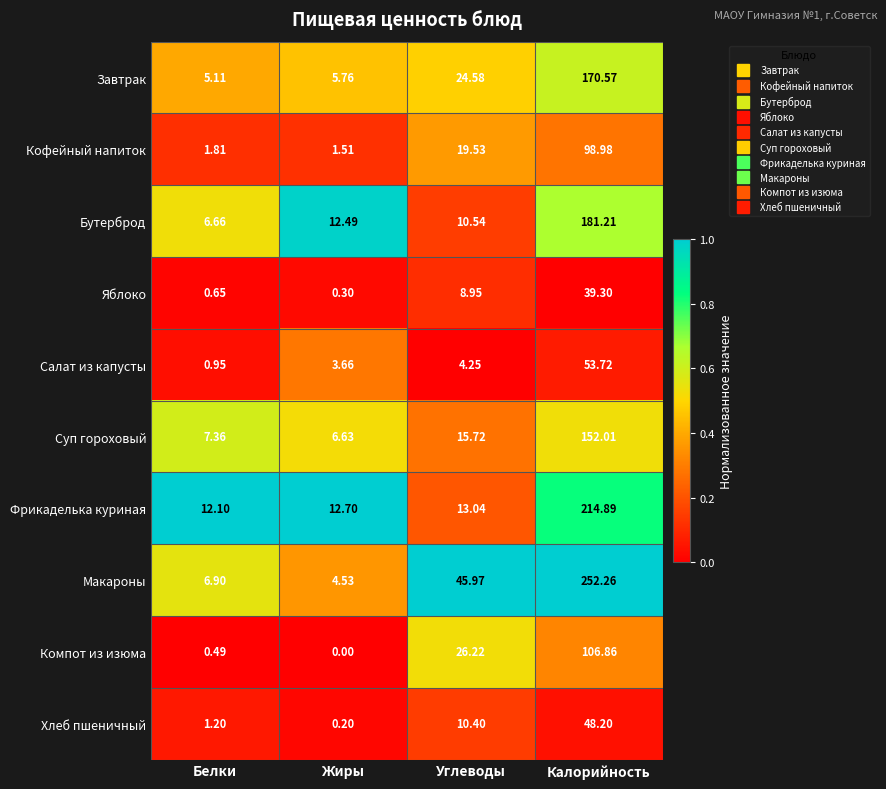

What is the total value across all series at Белки?

43.2